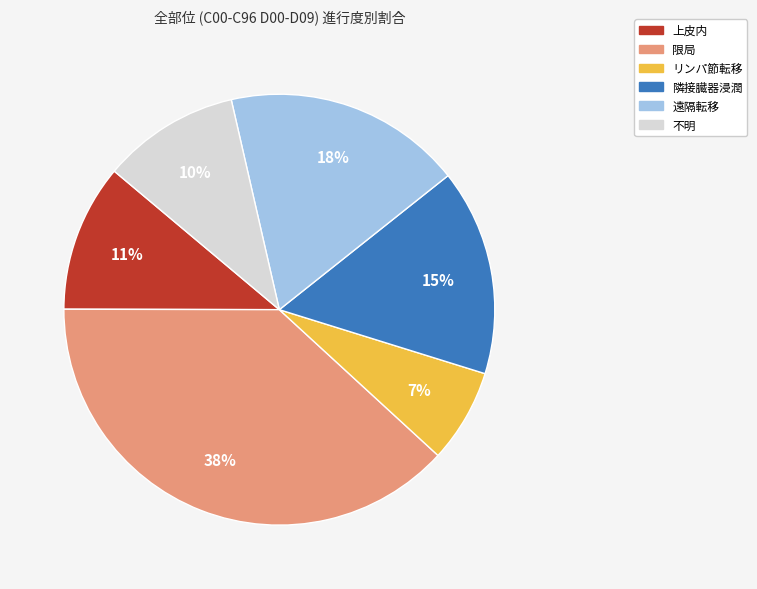

Count the number of slices in the pie.

6